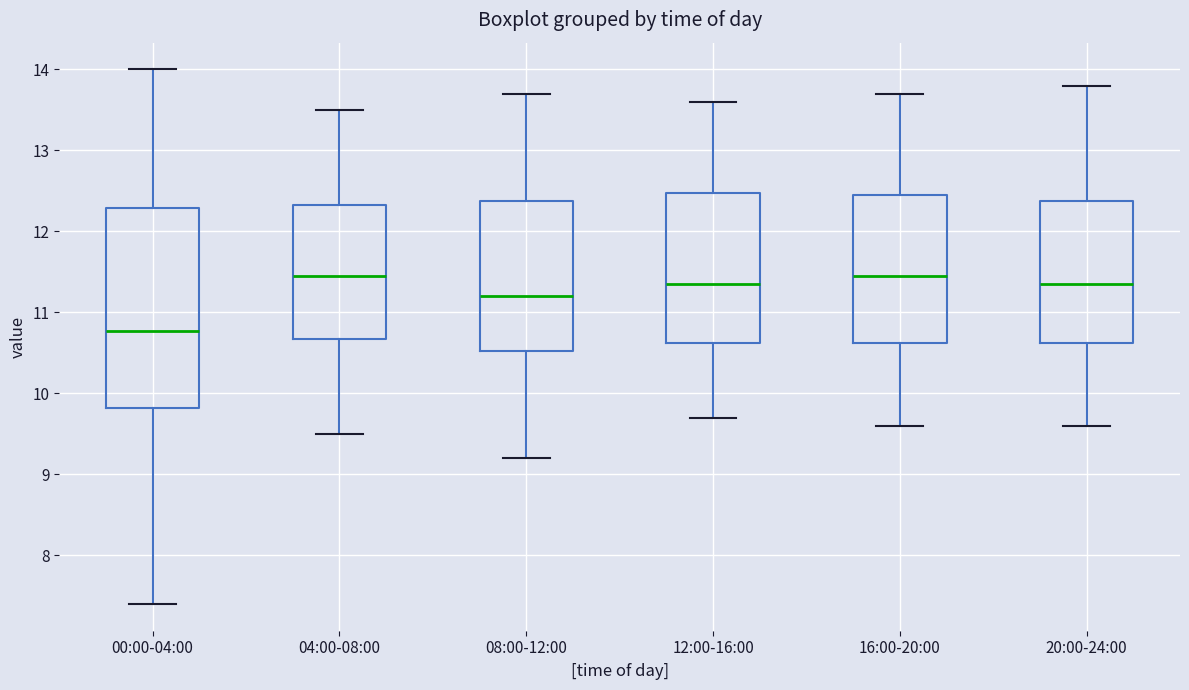

Reading left to right, transcribe this box plot: for each box, give where its median line is, the range the box spans, and where its two whiskers end, as read against the y-axis. The values are not printed on the chart, so give them approximately, as read against the axis.

00:00-04:00: median 10.8, box 9.8 to 12.3, whiskers 7.4 to 14.0
04:00-08:00: median 11.5, box 10.7 to 12.3, whiskers 9.5 to 13.5
08:00-12:00: median 11.2, box 10.5 to 12.4, whiskers 9.2 to 13.7
12:00-16:00: median 11.4, box 10.6 to 12.5, whiskers 9.7 to 13.6
16:00-20:00: median 11.5, box 10.6 to 12.5, whiskers 9.6 to 13.7
20:00-24:00: median 11.4, box 10.6 to 12.4, whiskers 9.6 to 13.8